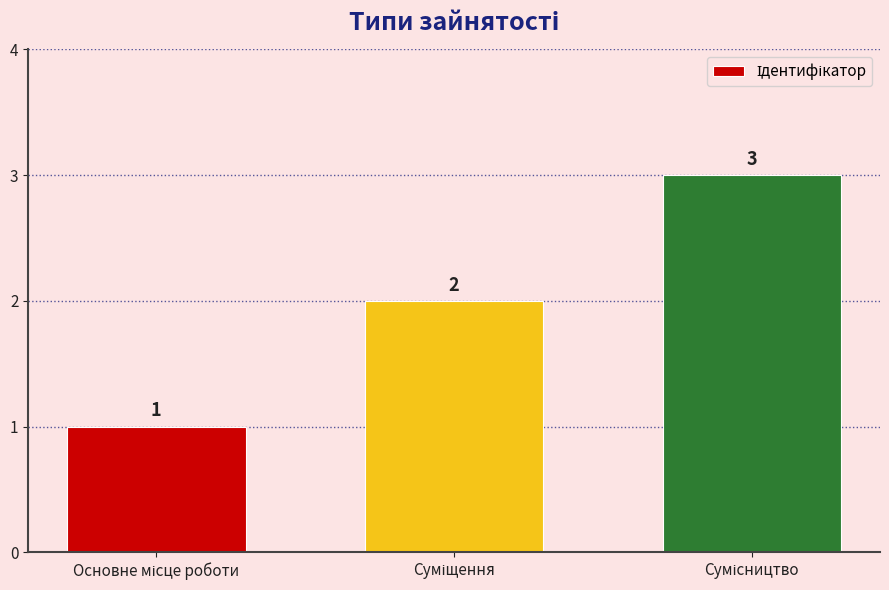

Does the chart contain any negative values?

No